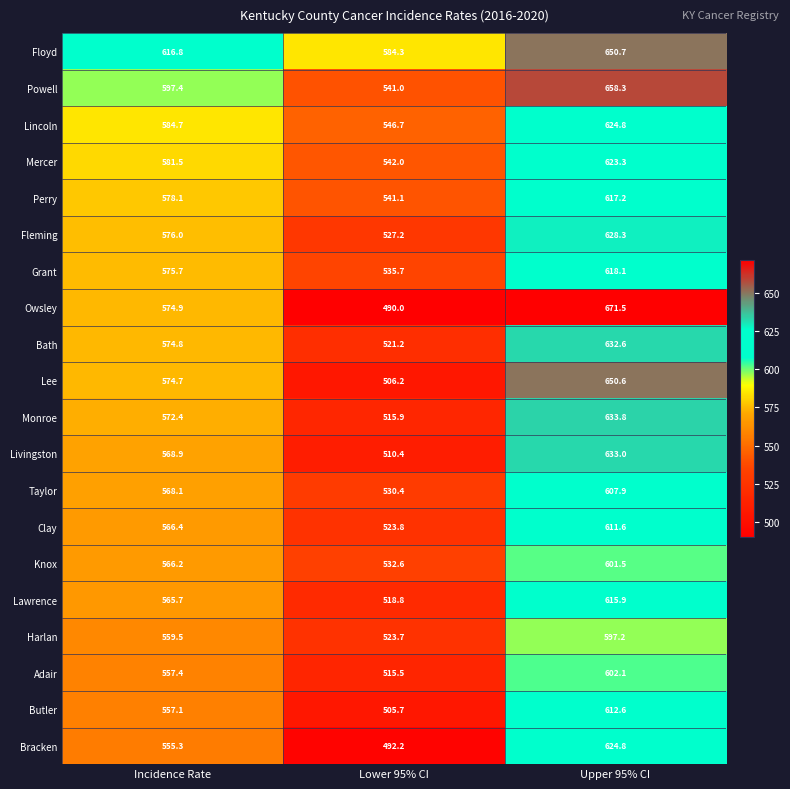

Where does the Mercer series first go above 581?

Incidence Rate